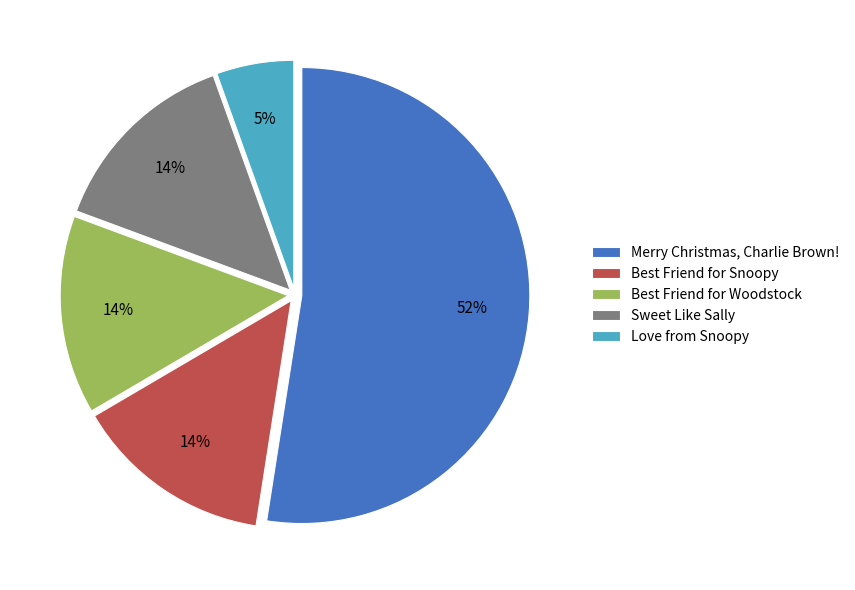

How many slices are in this pie chart?

5